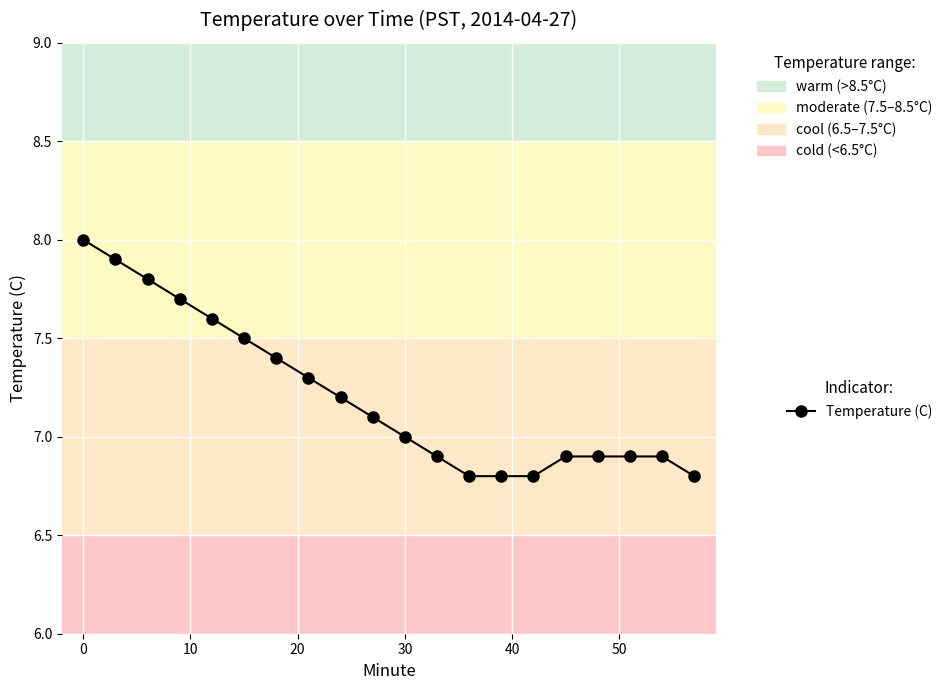

What is the greatest value displayed?

8.0